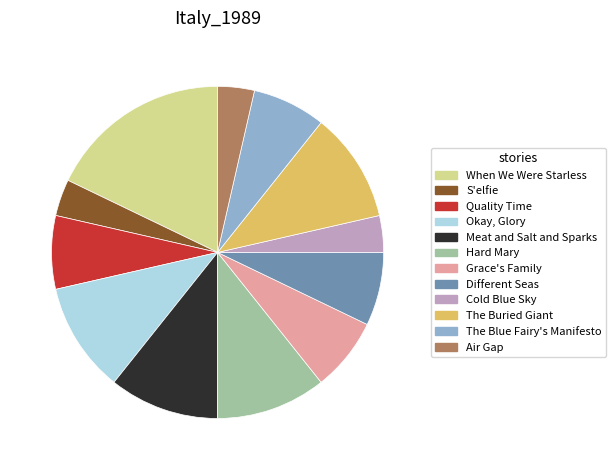

Combined, do Grace's Family and Quality Time account for over 50%?

No